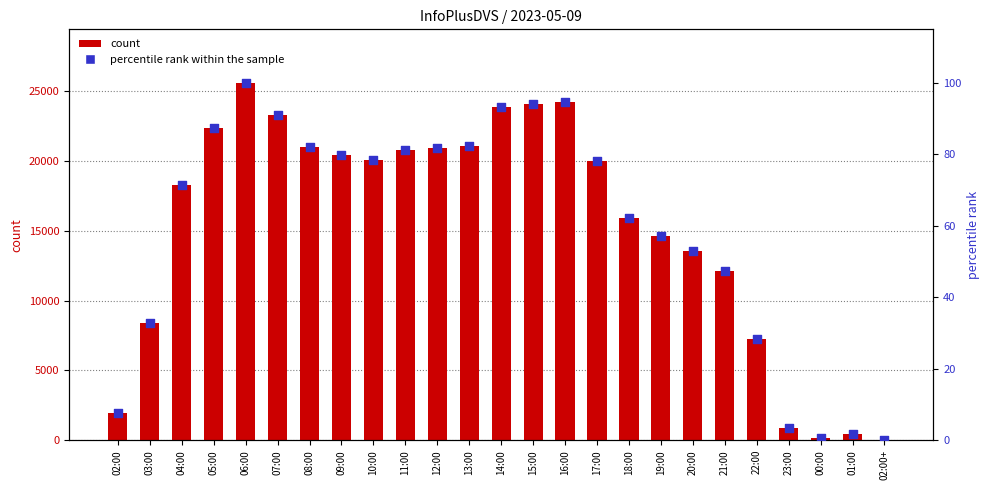

At which category is the sum across all series the highest?

06:00